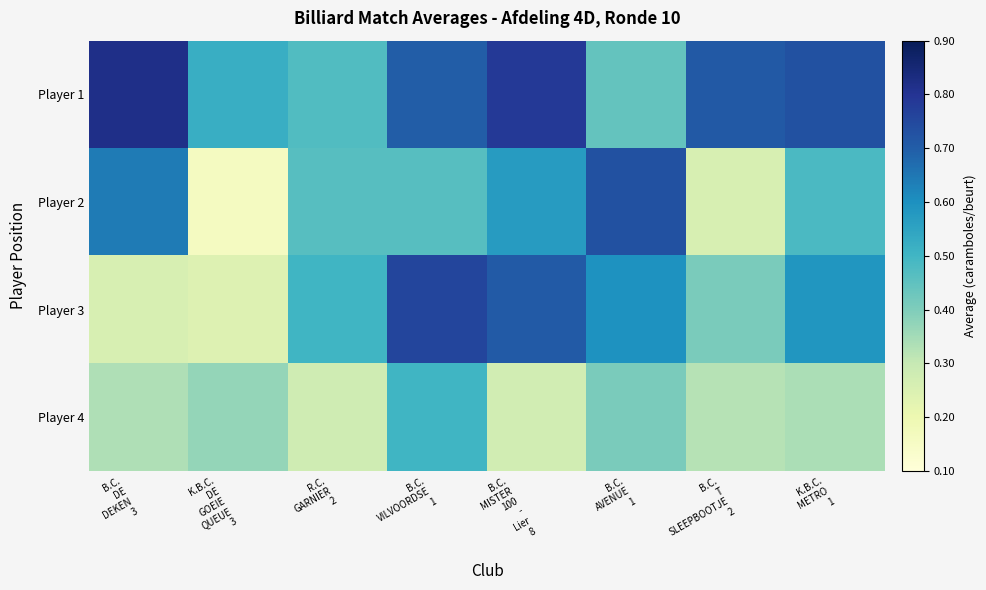

Which category has the lowest value across all series?

K.B.C.
DE
GOEIE
QUEUE
3